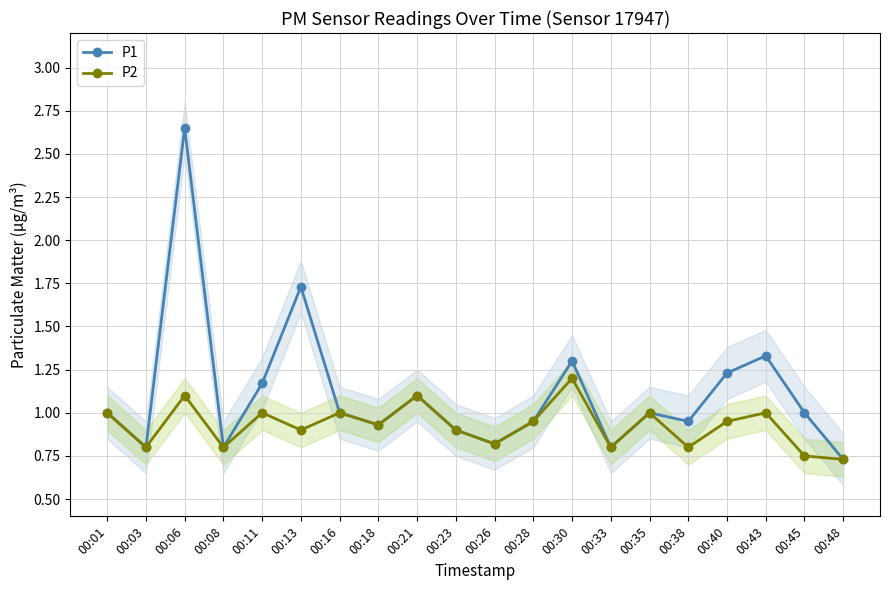

Rank the series by their average value, from highest to lowest.

P1, P2